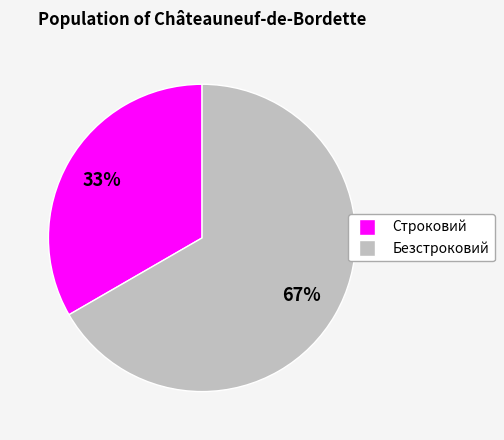

To the nearest percent, what percentage of the pie is Строковий?

33%